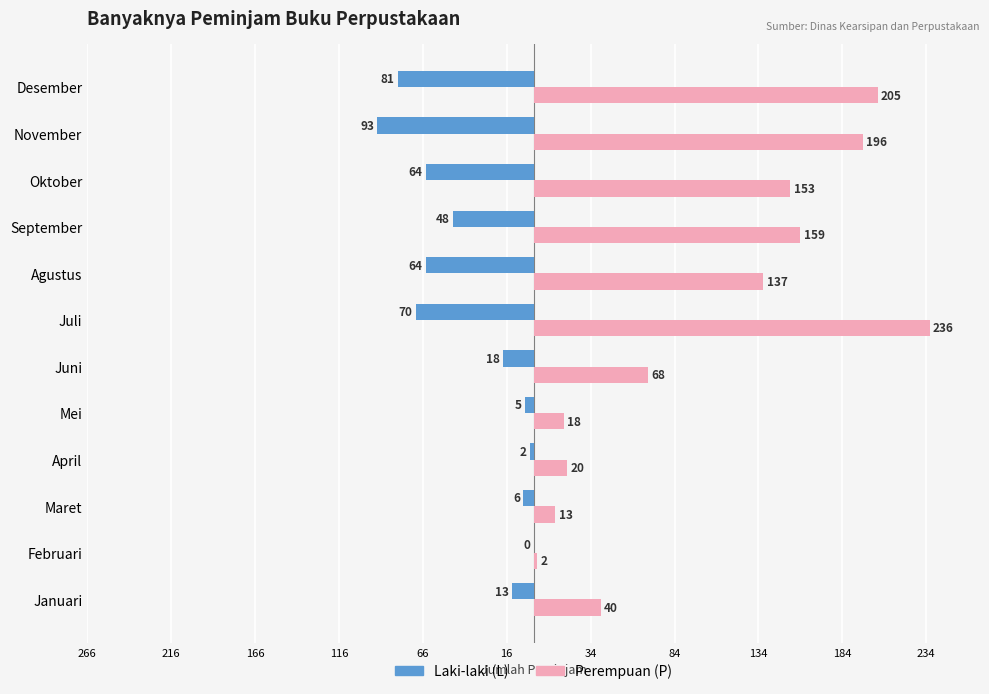

What are all the series names shown in the legend?

Laki-laki (L), Perempuan (P)